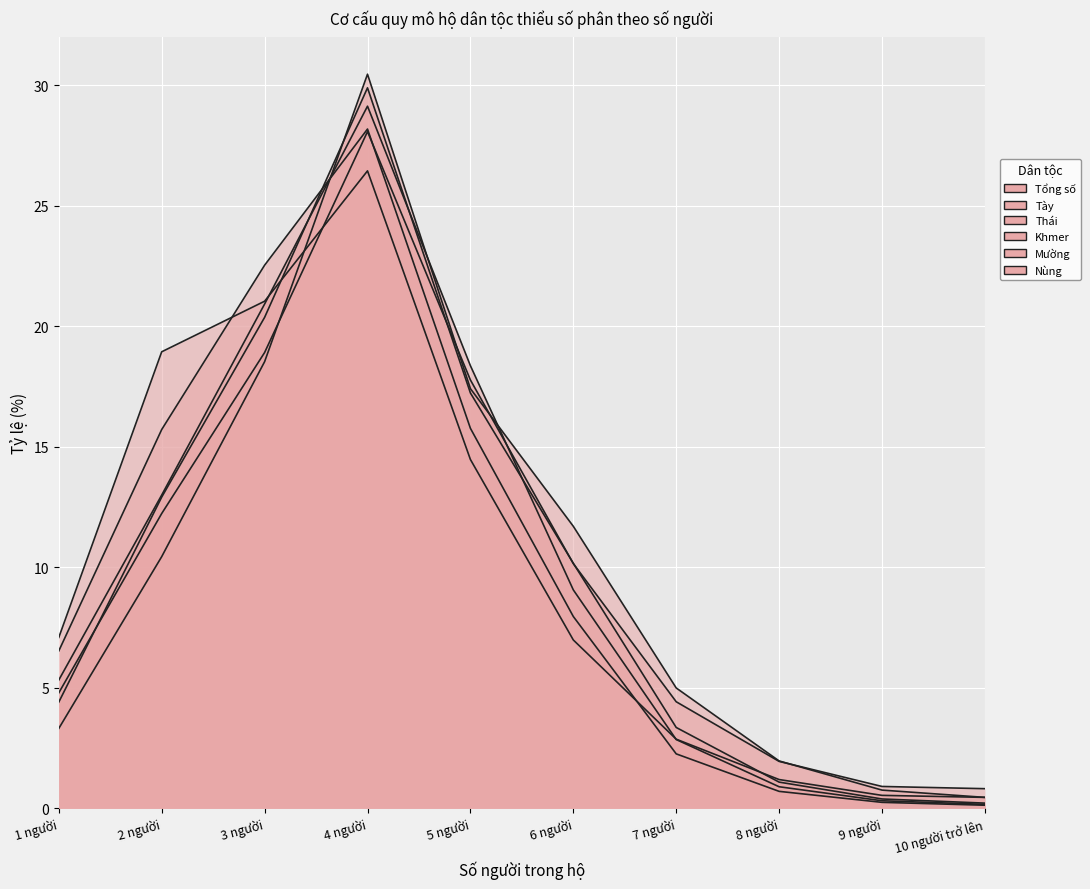

Reading right to left, extract all data points from this chart.

Tổng số: 10 người trở lên=0.8	9 người=0.9	8 người=1.9	7 người=4.4	6 người=10.2	5 người=17.8	4 người=28.1	3 người=18.9	2 người=12.2	1 người=4.8
Tày: 10 người trở lên=0.1	9 người=0.2	8 người=0.7	7 người=2.3	6 người=8.0	5 người=15.8	4 người=28.2	3 người=22.5	2 người=15.7	1 người=6.5
Thái: 10 người trở lên=0.4	9 người=0.7	8 người=2.0	7 người=5.0	6 người=11.7	5 người=17.4	4 người=30.5	3 người=18.5	2 người=10.4	1 người=3.3
Khmer: 10 người trở lên=0.4	9 người=0.5	8 người=1.2	7 người=2.9	6 người=7.0	5 người=14.5	4 người=26.5	3 người=21.0	2 người=18.9	1 người=7.1
Mường: 10 người trở lên=0.2	9 người=0.4	8 người=1.1	7 người=3.3	6 người=10.2	5 người=17.2	4 người=29.9	3 người=20.4	2 người=12.9	1 người=4.4
Nùng: 10 người trở lên=0.2	9 người=0.3	8 người=0.9	7 người=2.8	6 người=9.1	5 người=18.4	4 người=29.1	3 người=20.9	2 người=13.0	1 người=5.3